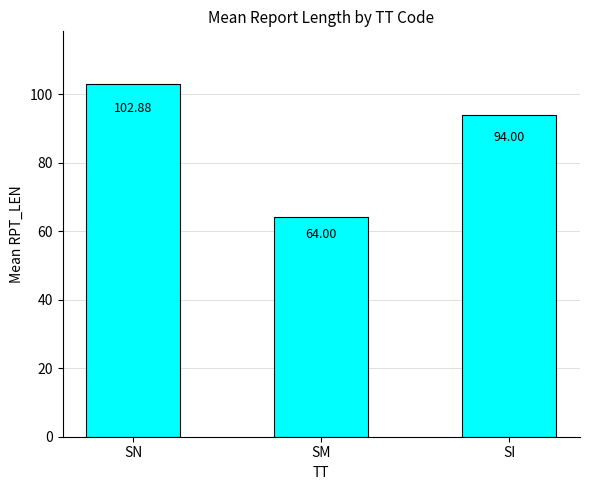

Are the bars horizontal?

No